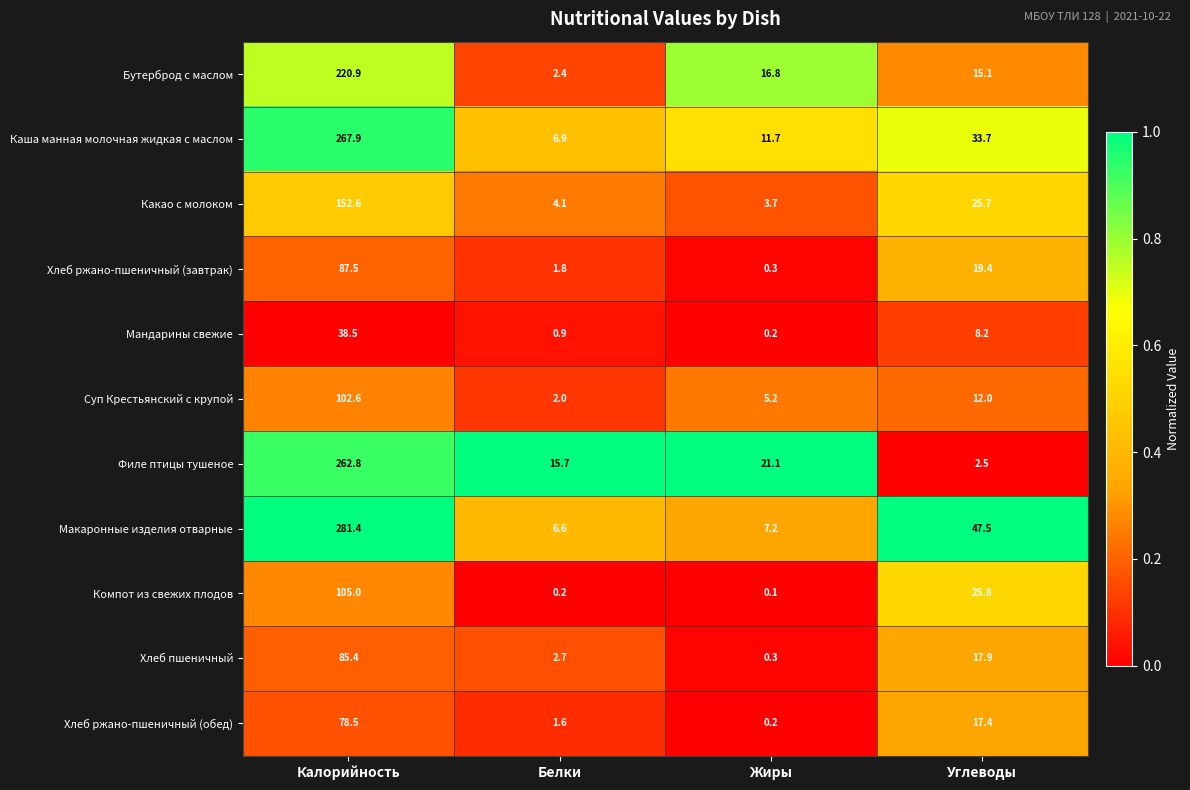

Which series has the largest range (max minus min)?

Макаронные изделия отварные